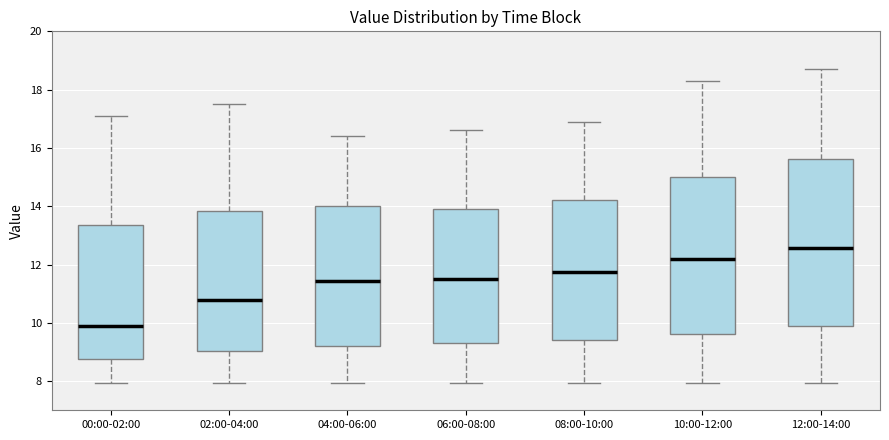

Which box has the highest median line?

12:00-14:00